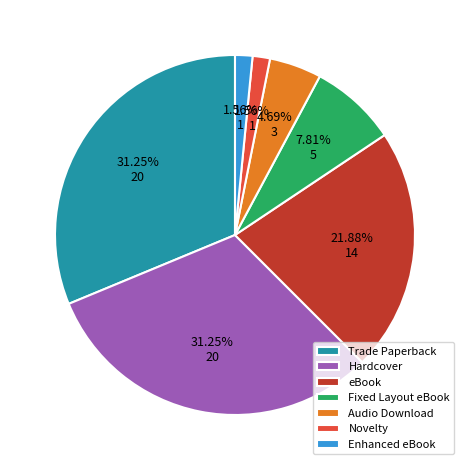

To the nearest percent, what is the combined percentage of Fixed Layout eBook and Enhanced eBook?

9%